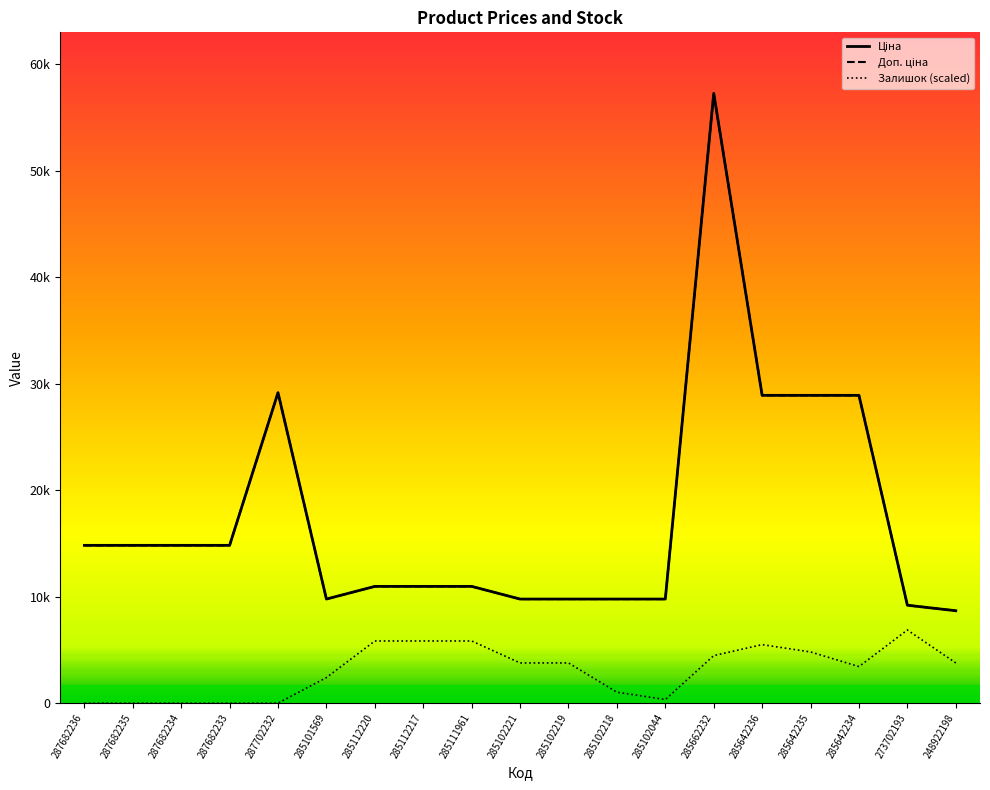

Where is the first local minimum for Залишок?

285102044